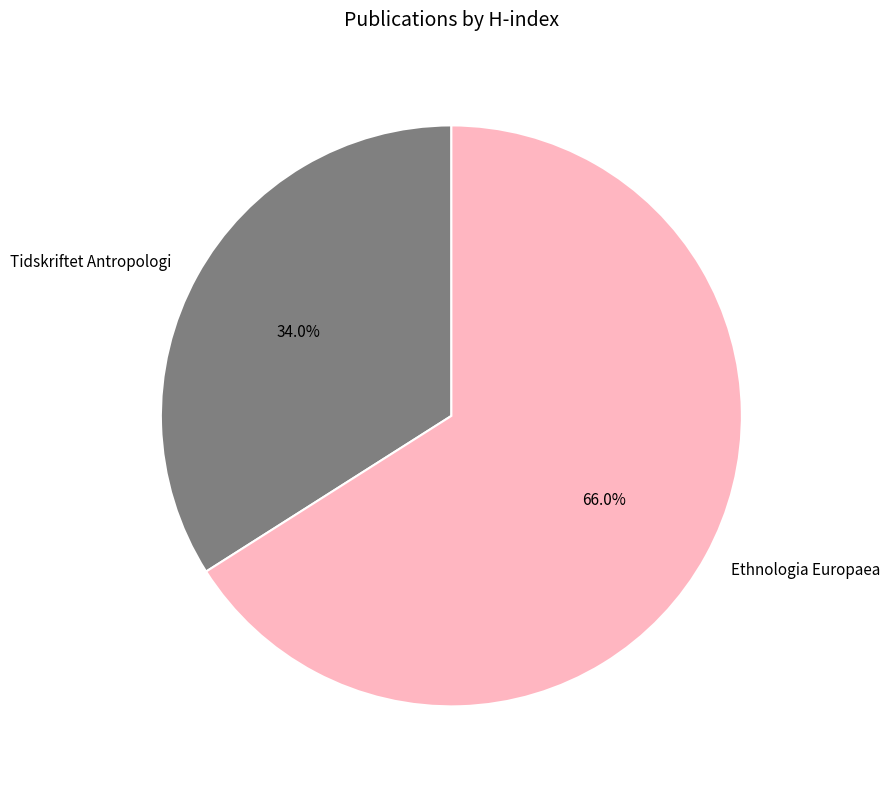

Combined, what portion of the pie is Tidskriftet Antropologi and Ethnologia Europaea?

100.0%